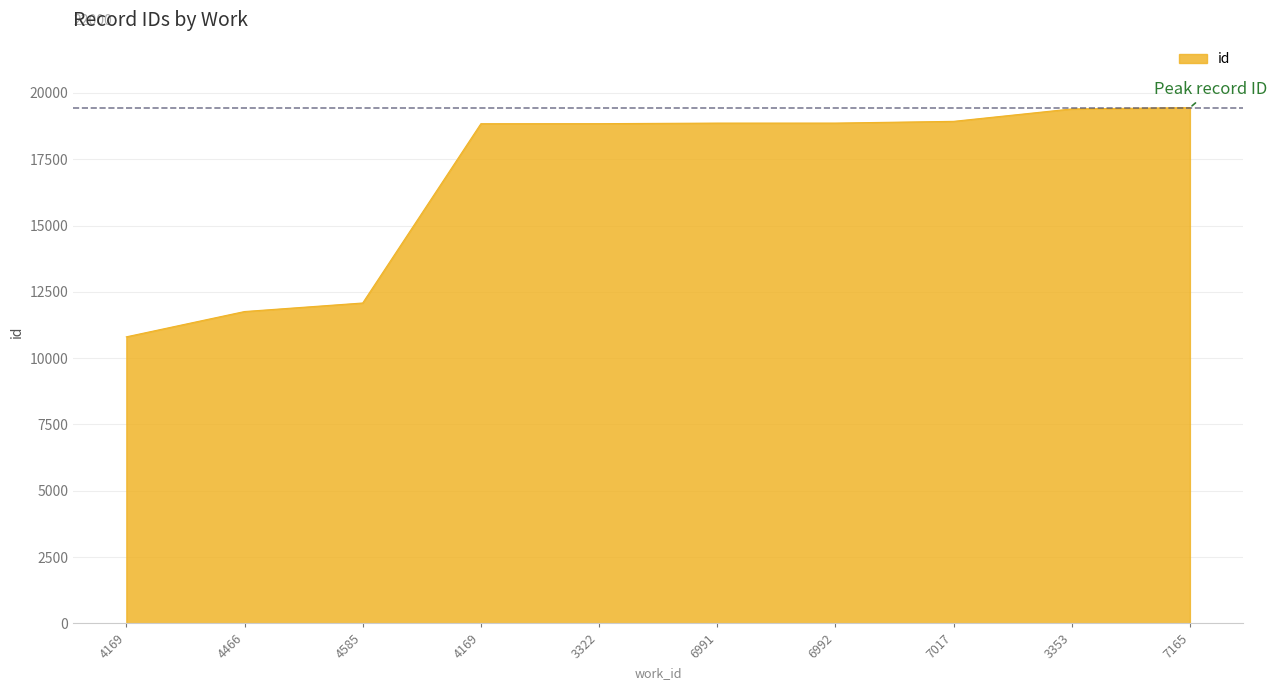

List the labels in order of value, largest first.

7165, 3353, 7017, 6992, 6991, 3322, 4169, 4585, 4466, 4169